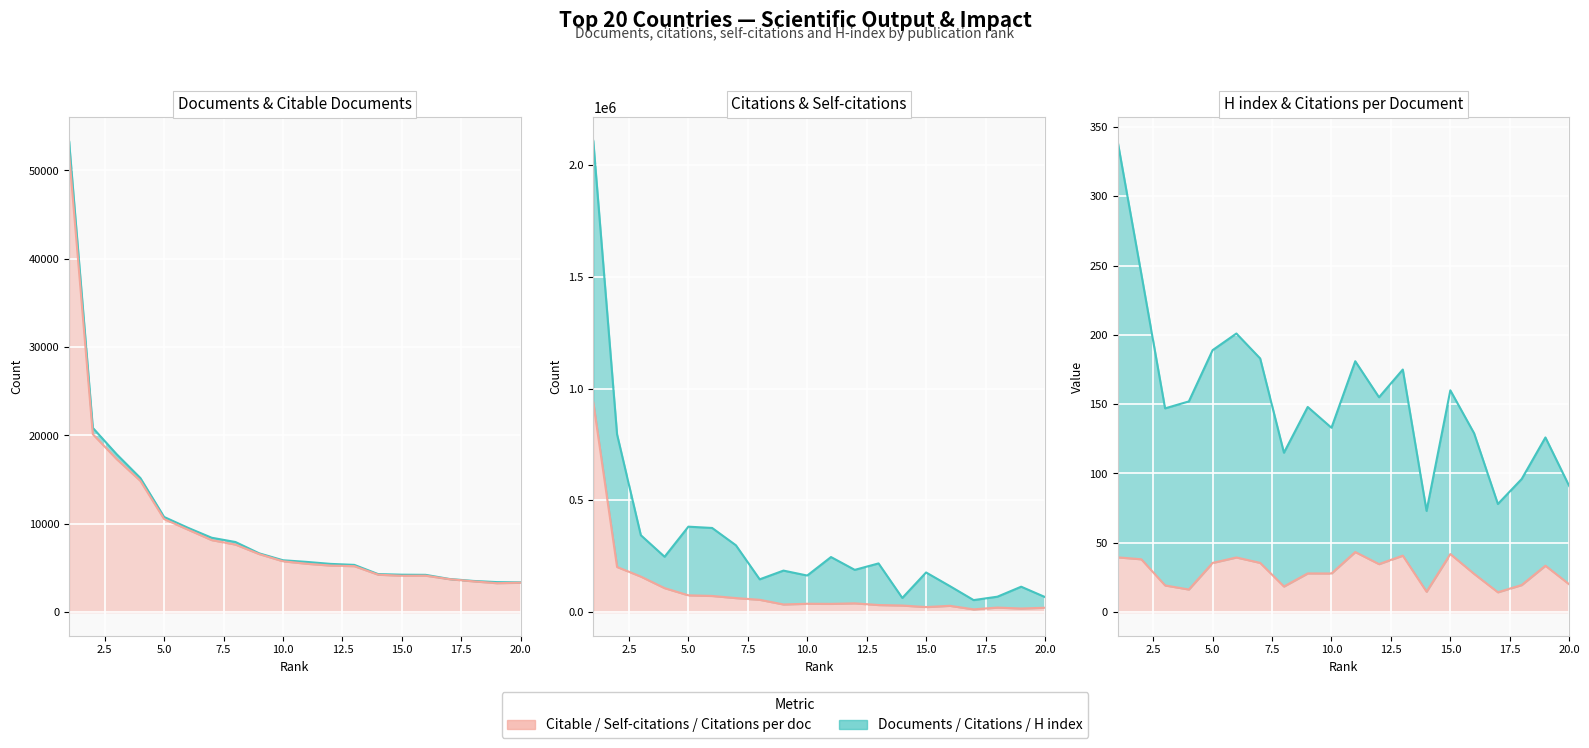

True or false: Citations per document and H index cross at least once.

False